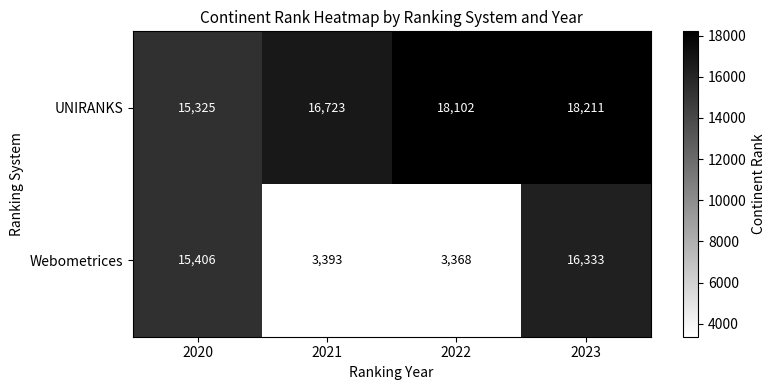

List the series in order of their peak value, highest first.

UNIRANKS, Webometrices